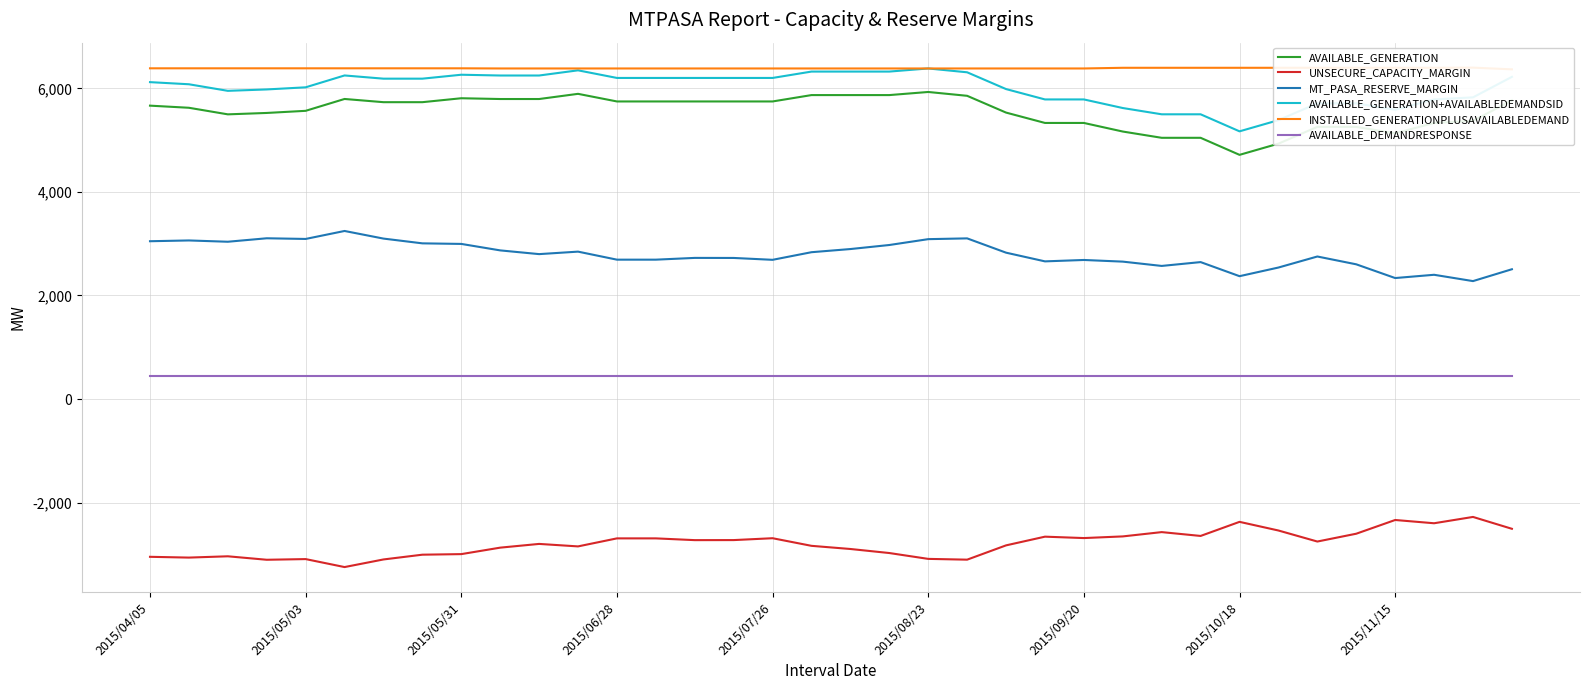

The value of AVAILABLE_GENERATION+AVAILABLEDEMANDSID at 2015/05/31 is 3575. True or false?

False